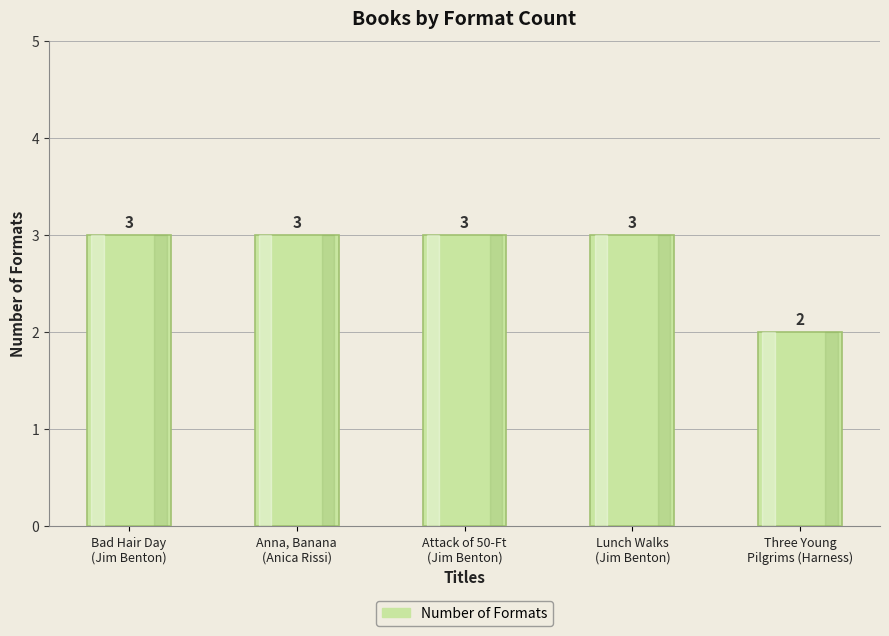

How many series are shown in this chart?

1